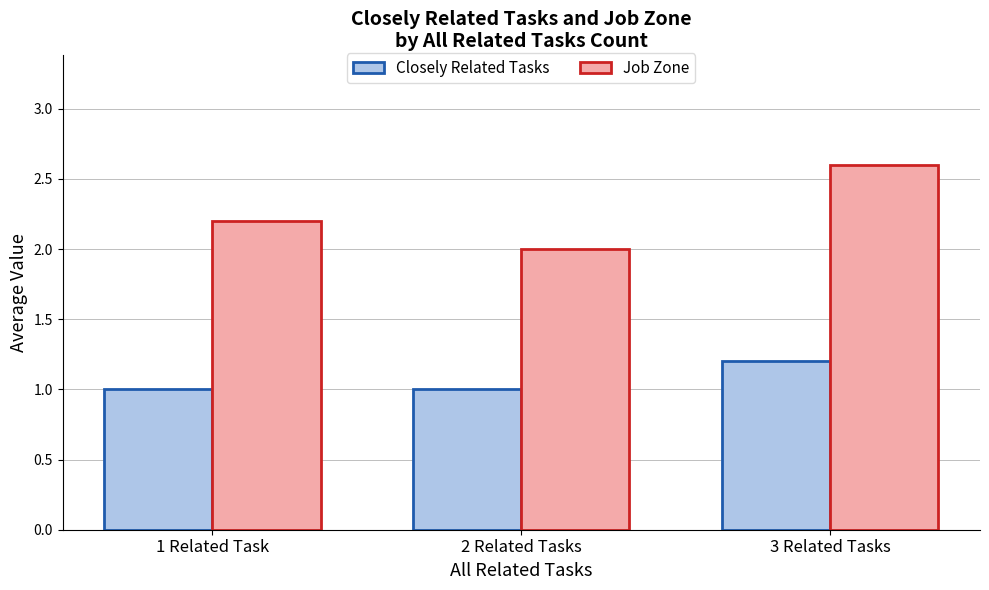

What is the difference between the maximum and second lowest values in the Job Zone series?

0.4